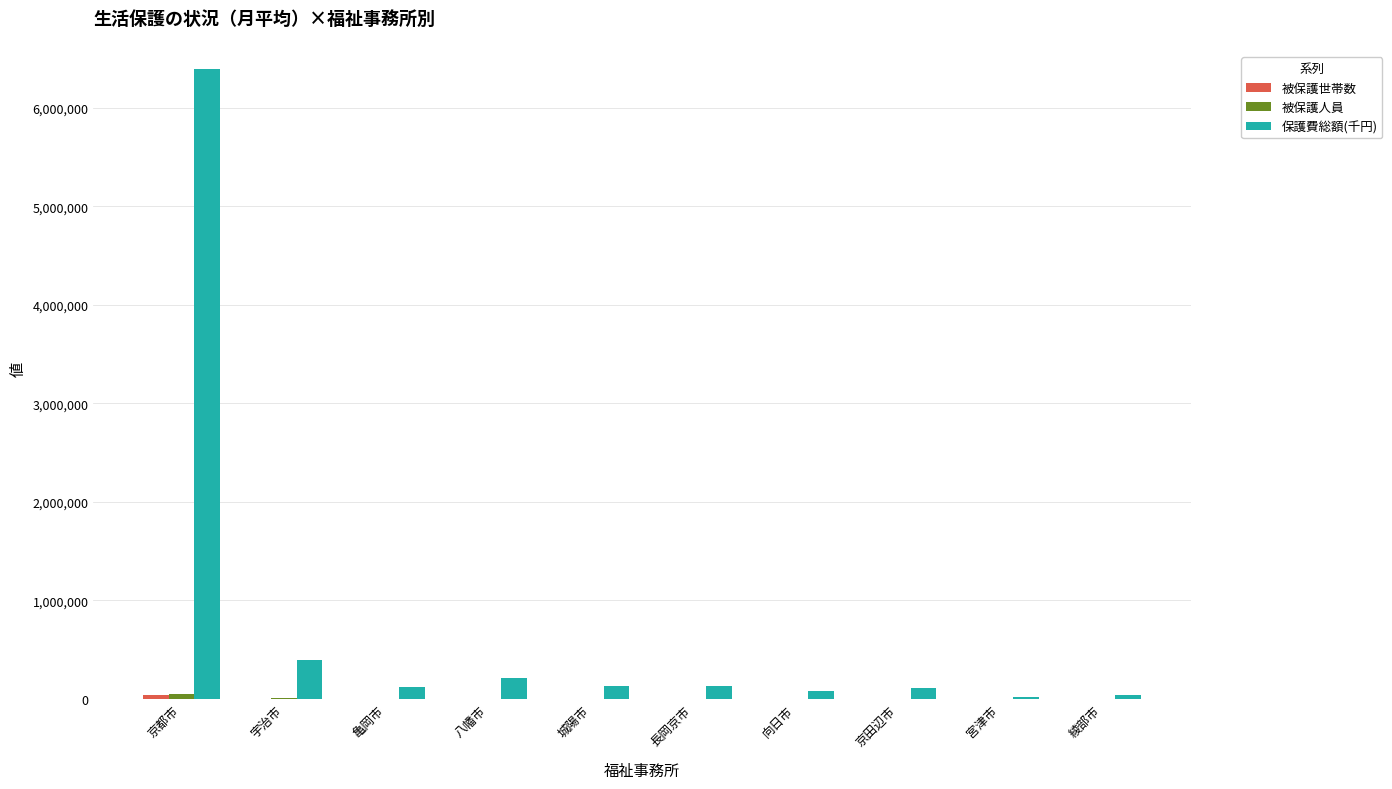

Which series has the largest total across all categories?

保護費総額(千円)